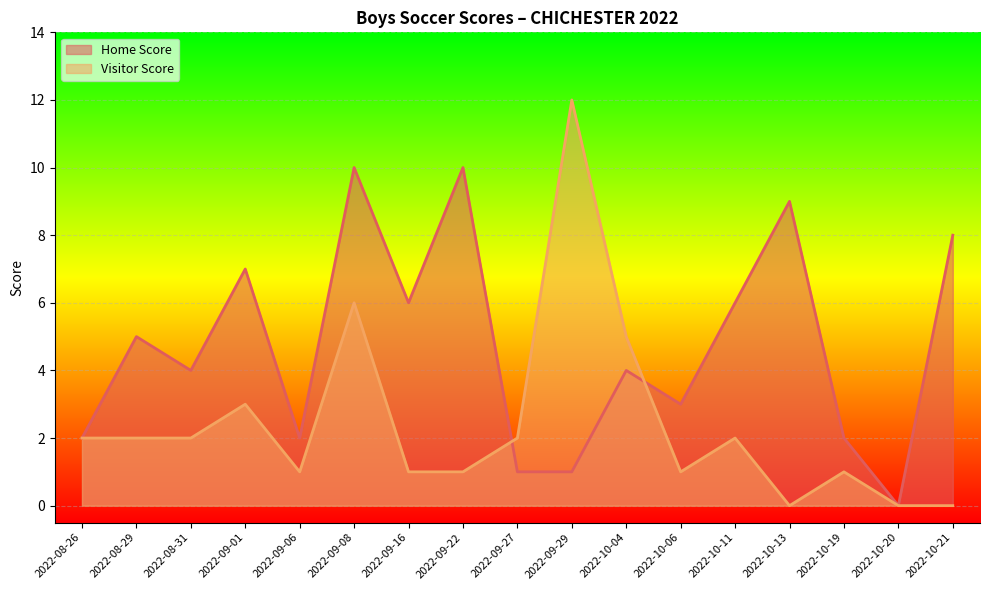

How many values in the Home Score series exceed 4?

8